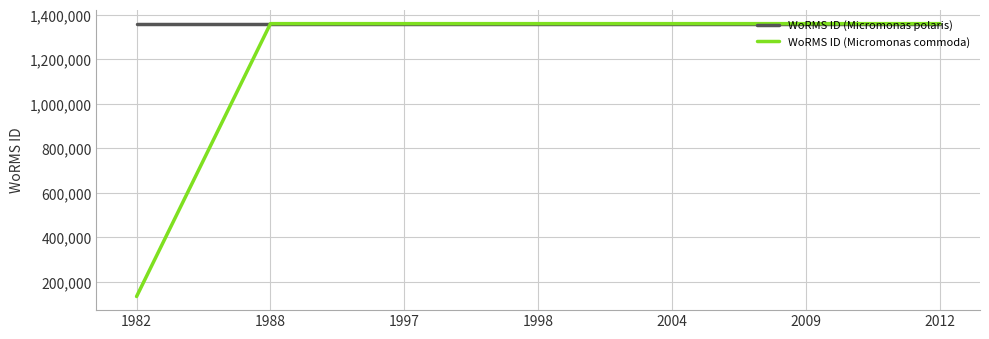

Which series has the widest spread of values?

WoRMS ID (Micromonas commoda)